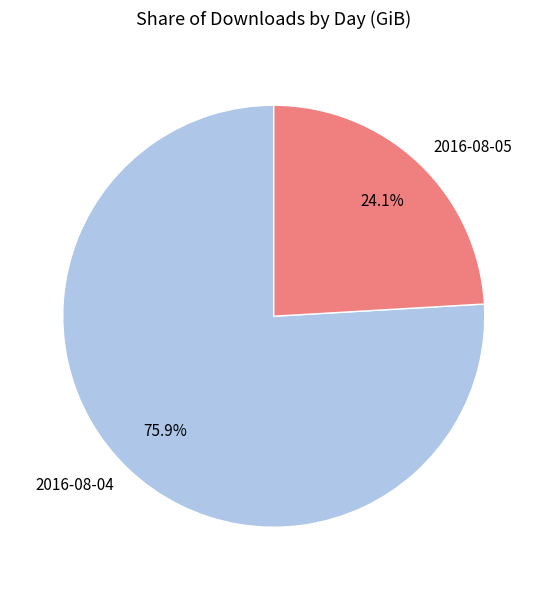

To the nearest percent, what is the difference between the largest and smallest slice percentages?

52%